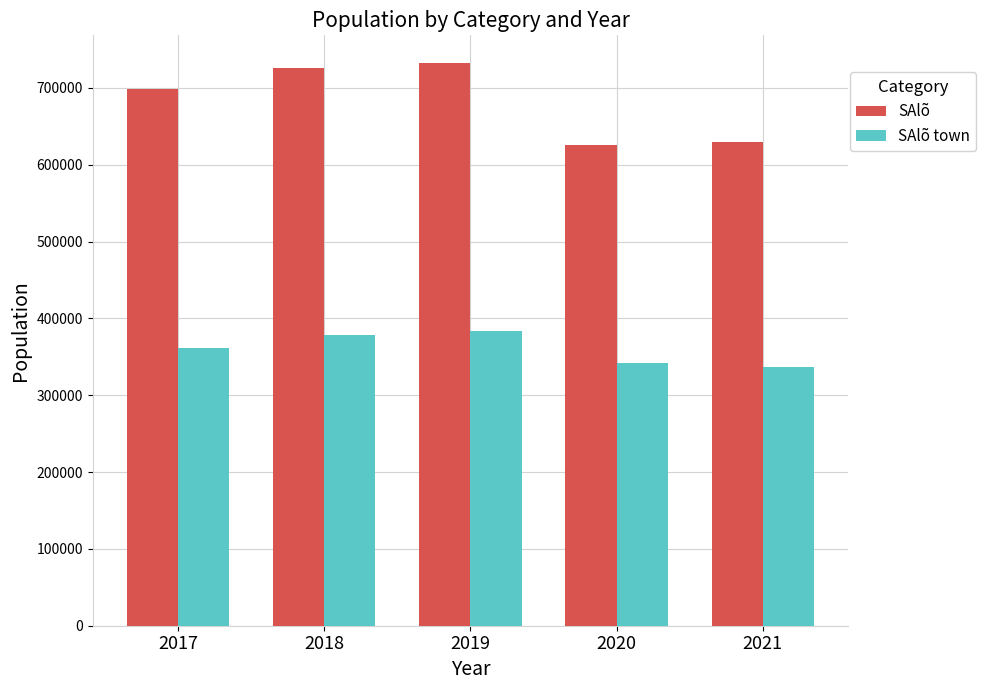

Where is SAlõ town nearest to the value 360540?

2017